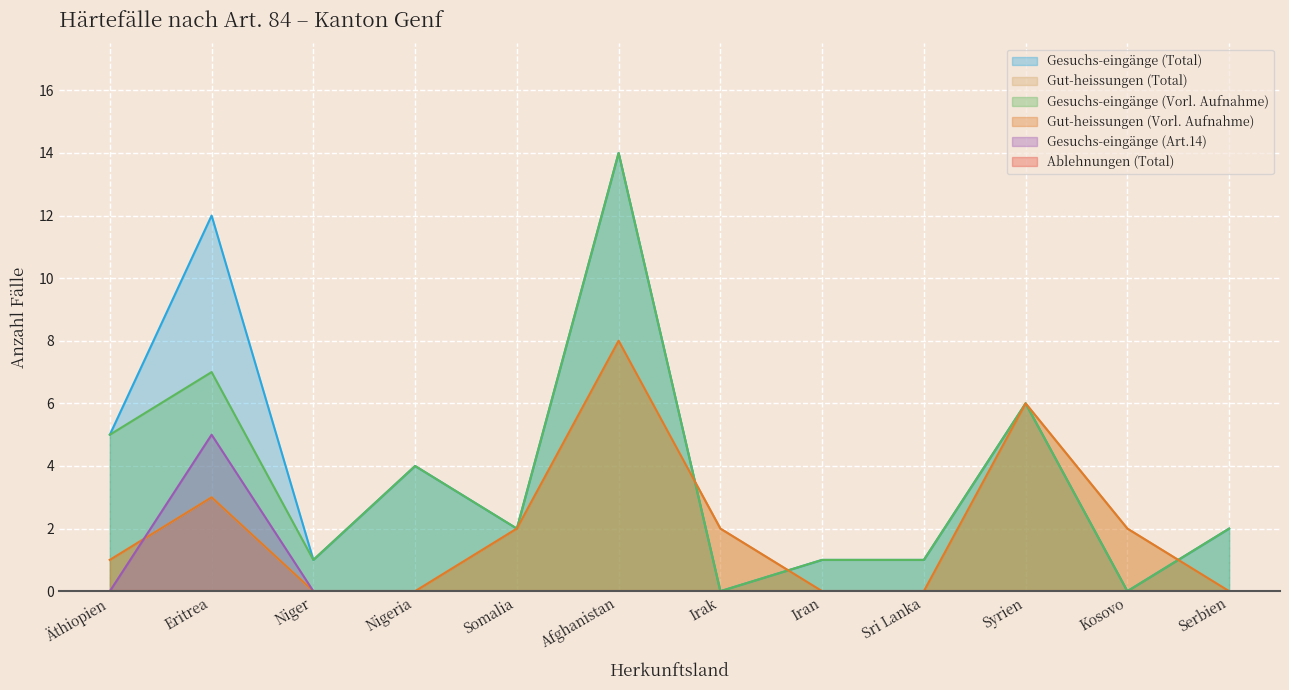

How many interior local valleys does the Gesuchs-eingänge (Vorl. Aufnahme) series have?

4